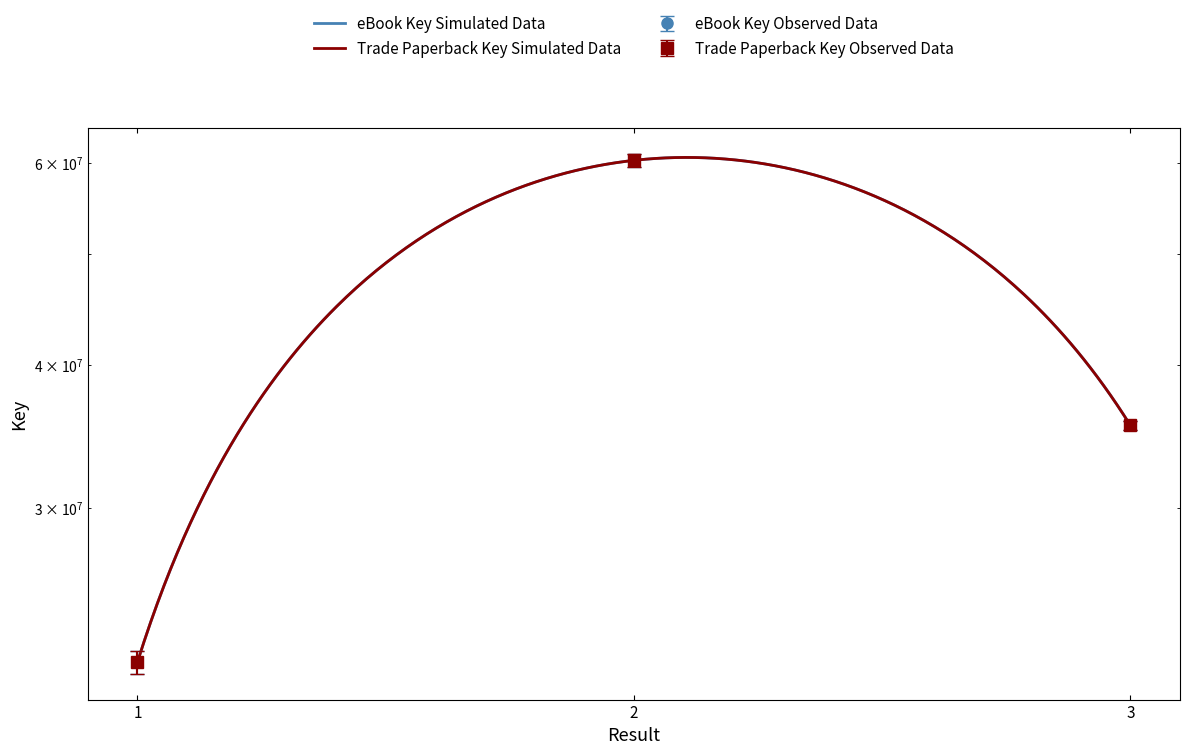

What is the sum of all eBook Key values?

117776915